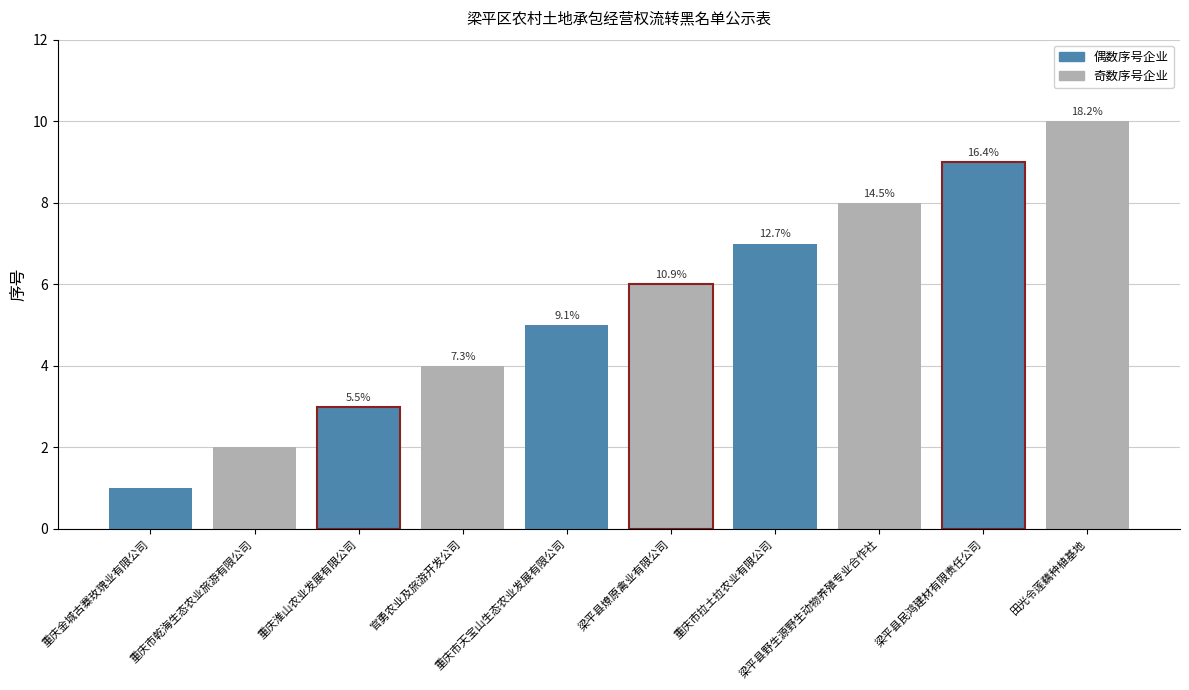

What is the sum of all values?

55